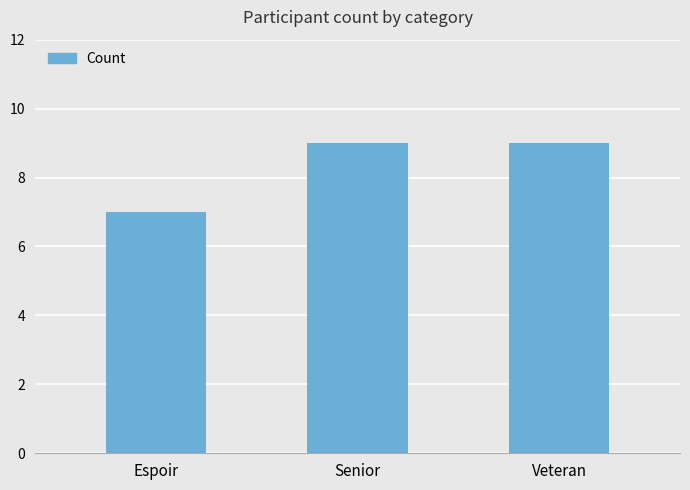

What is the value of the 1st bar from the left?

7